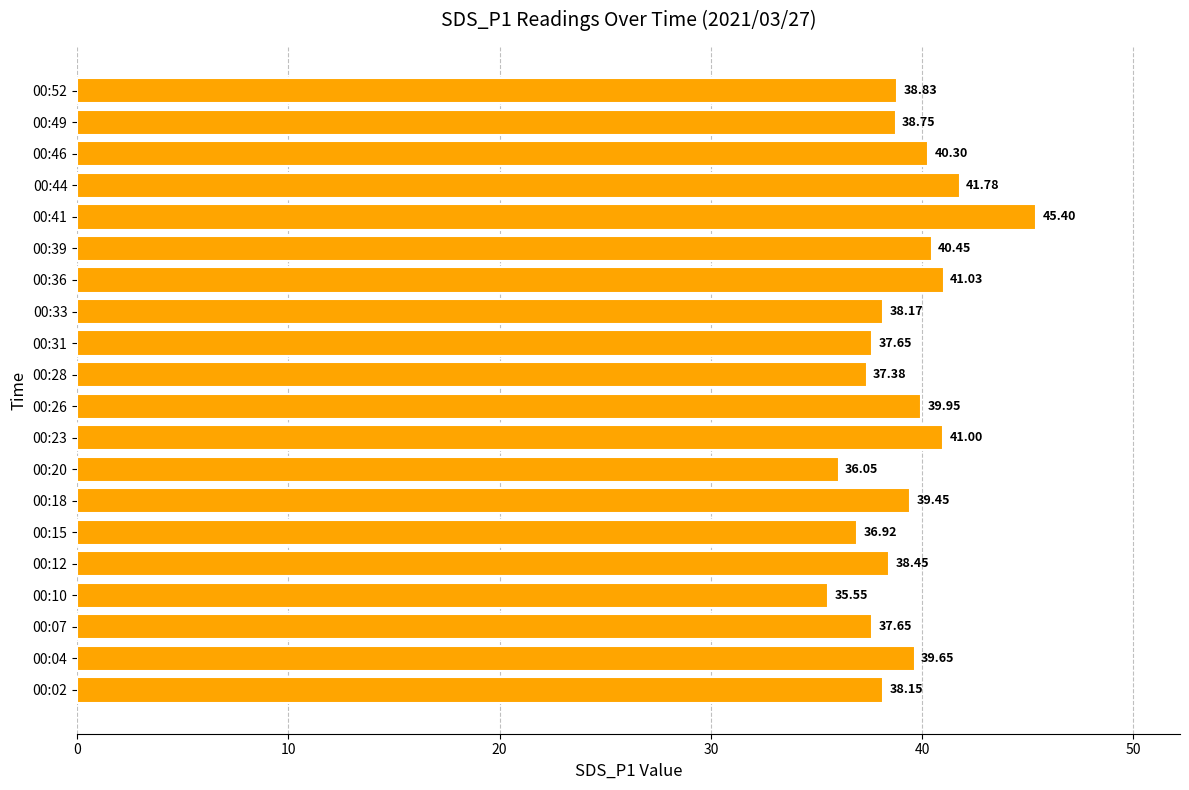

Which has a higher value, 00:52 or 00:39?

00:39